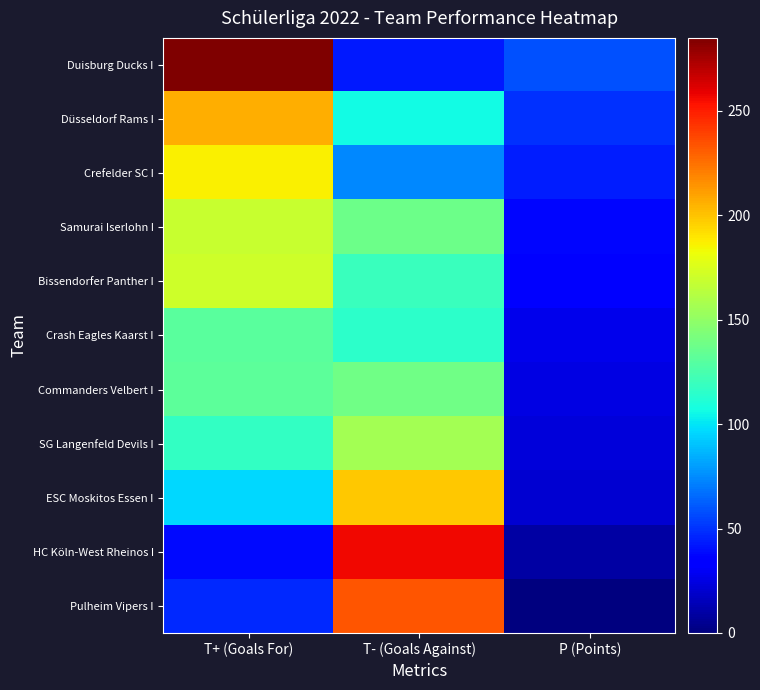

At how many categories does at least one series exceed 131?

2